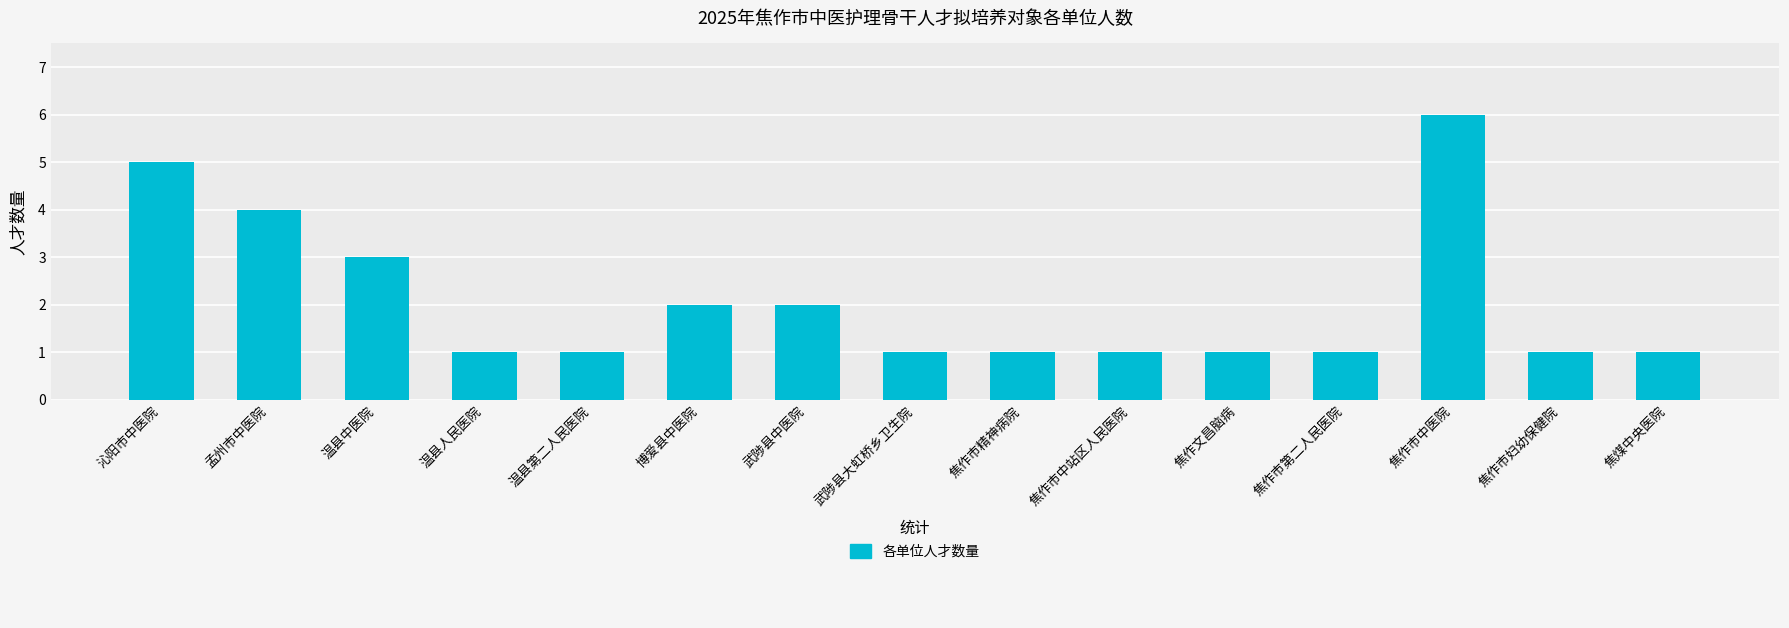

The value at 焦作市妇幼保健院 is 1. True or false?

True